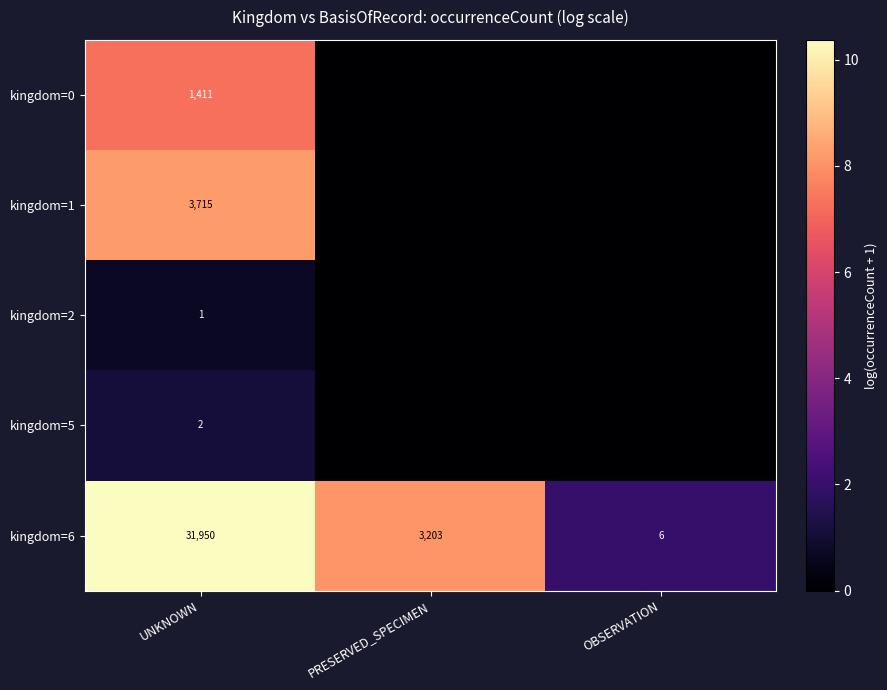

What is the total value across all series at UNKNOWN?

37079